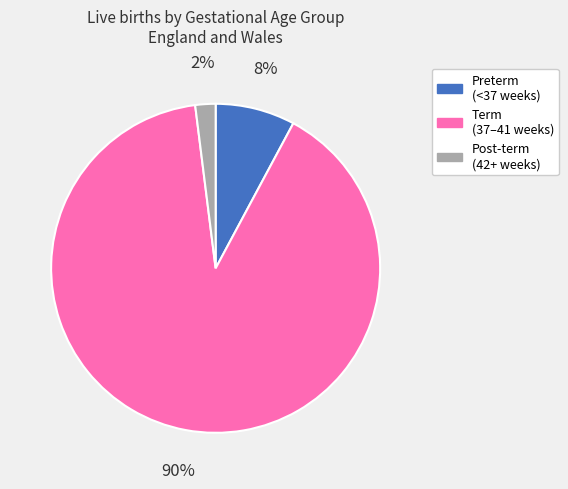

What is the largest slice in the pie chart?

Term (37–41 weeks)